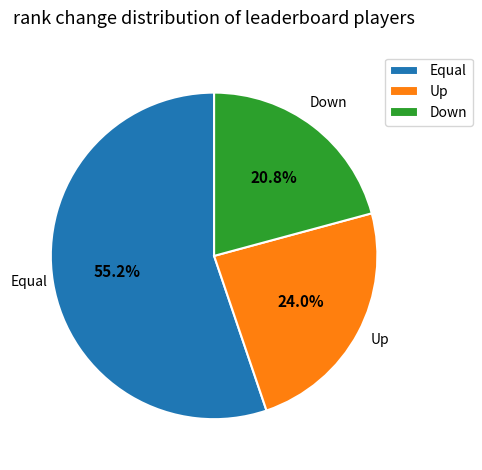

Which category has the smallest portion of the pie?

Down